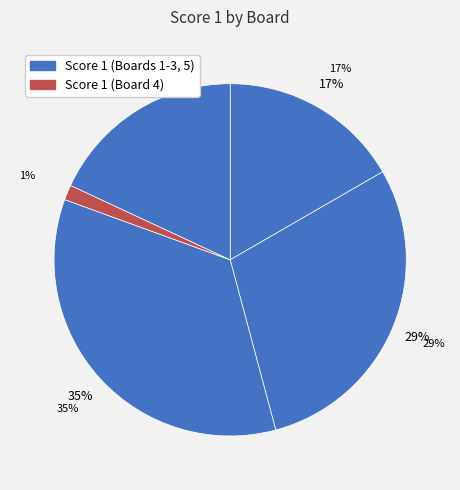

What is the smallest slice in the pie chart?

Board 4